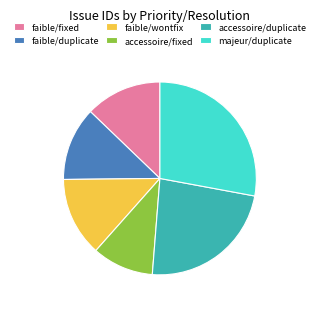

Do majeur/duplicate and accessoire/fixed together represent more than half of the pie?

No